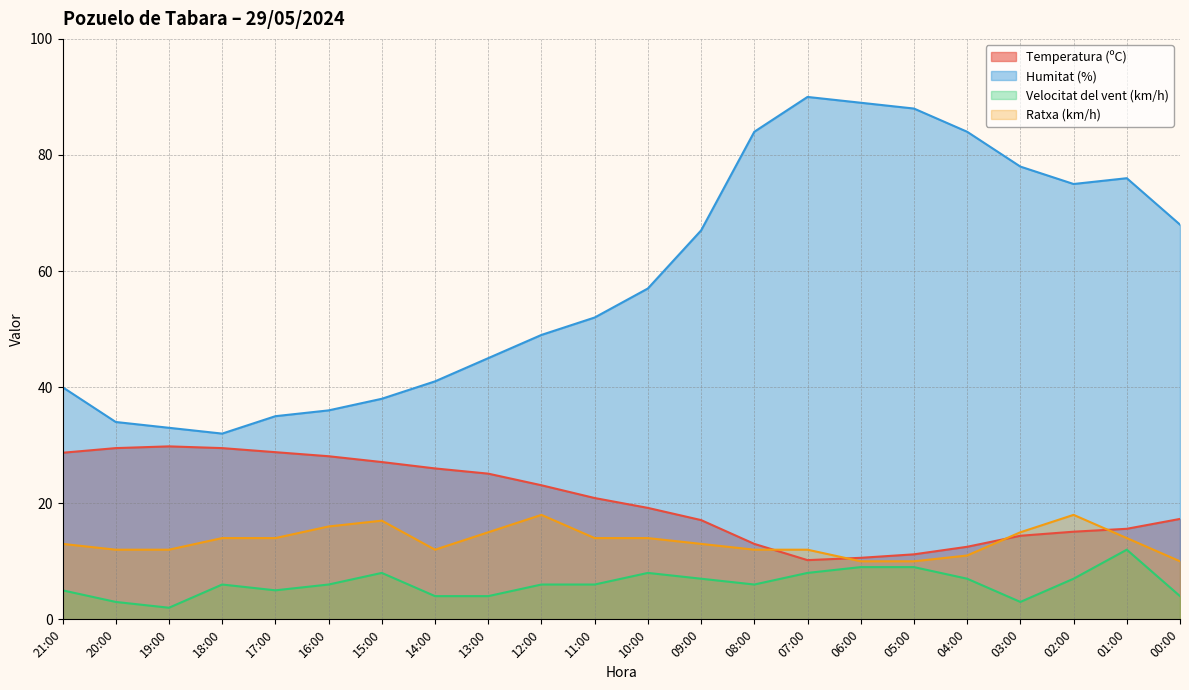

How many Ratxa (km/h) values are between 12 and 15?

14